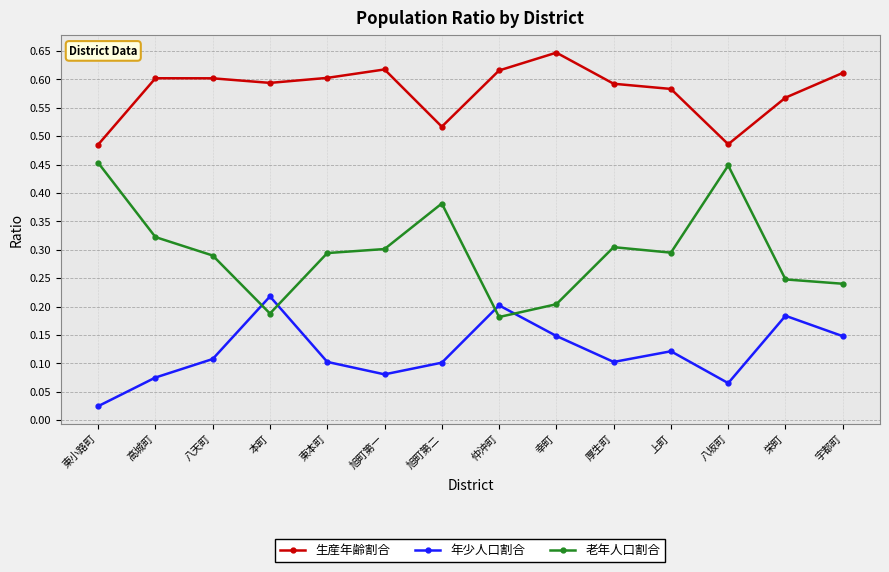

True or false: 老年人口割合 and 生産年齢割合 cross at least once.

False